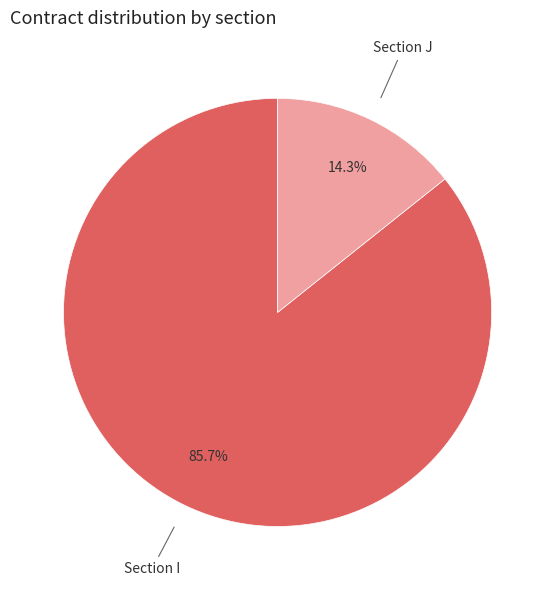

Combined, what portion of the pie is Section J and Section I?

100.0%